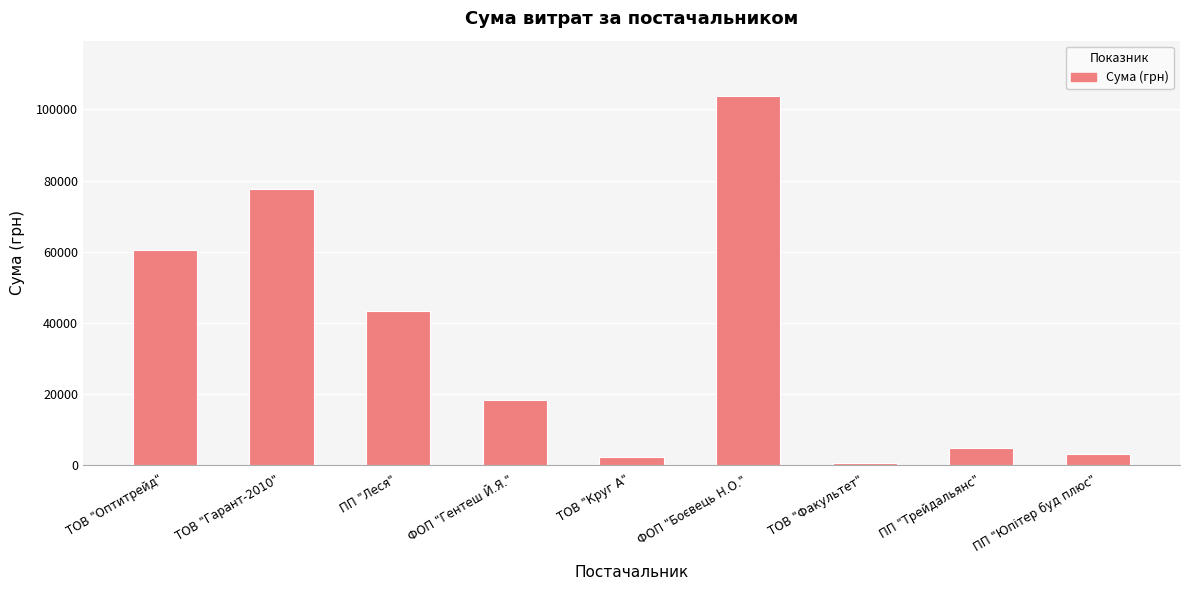

What is the sum of all values?

313738.2